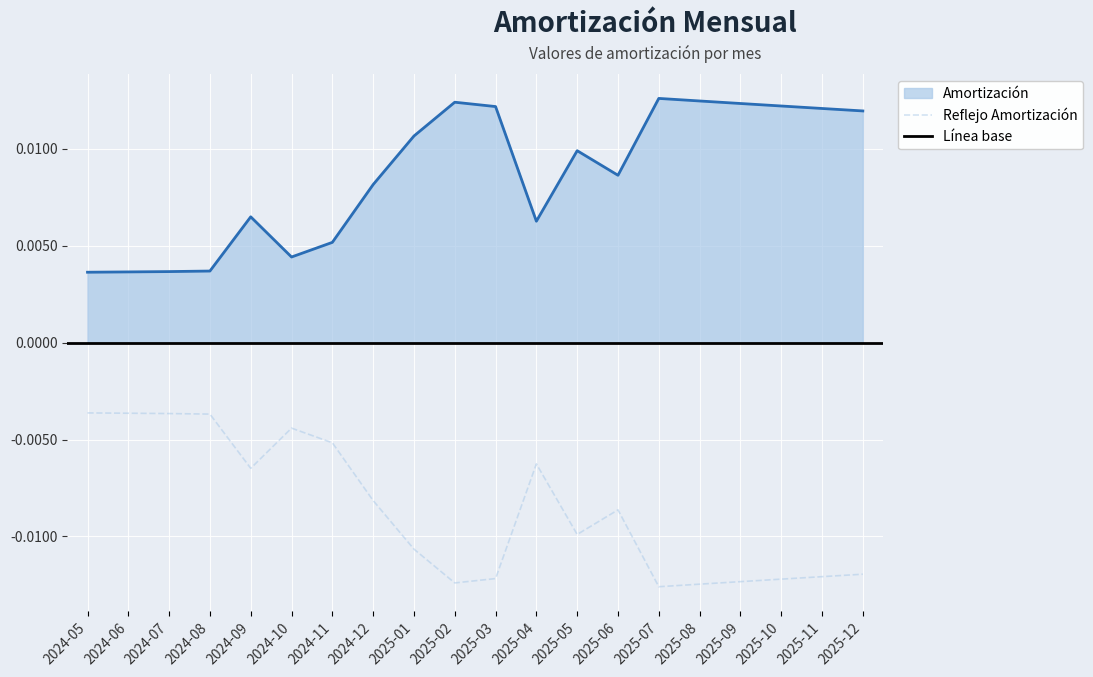

True or false: Reflejo Amortización and Amortización intersect in this chart.

False